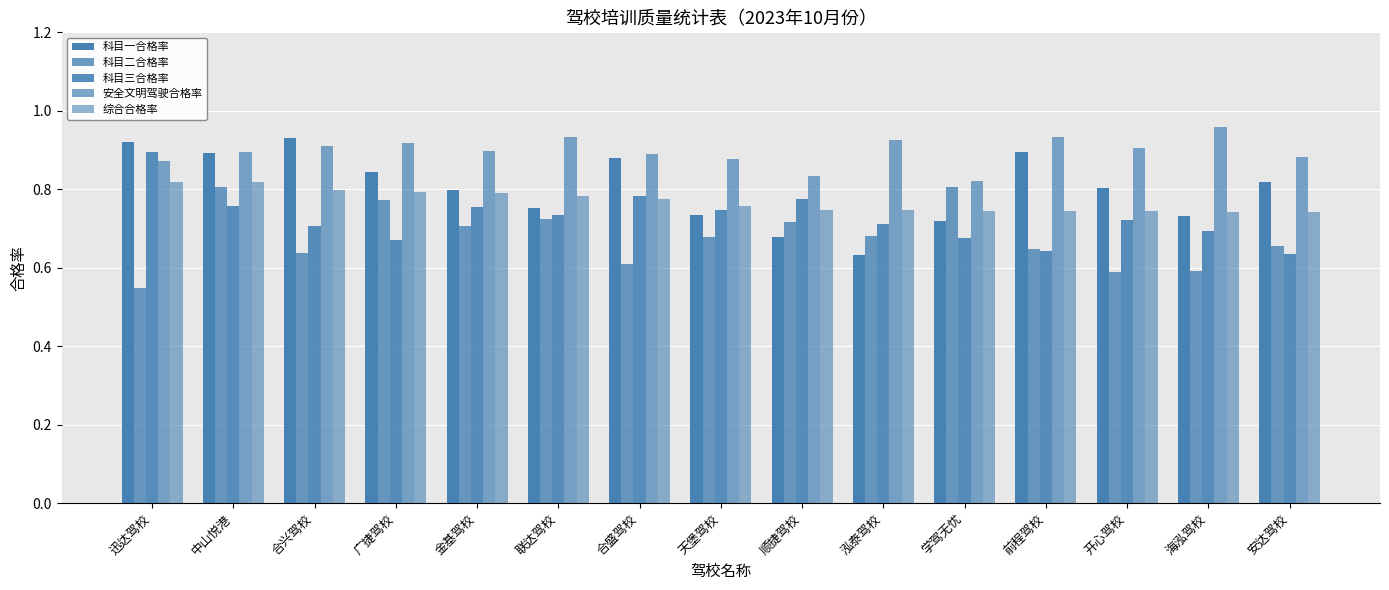

What is the label of the 13th bar from the right?

合兴驾校